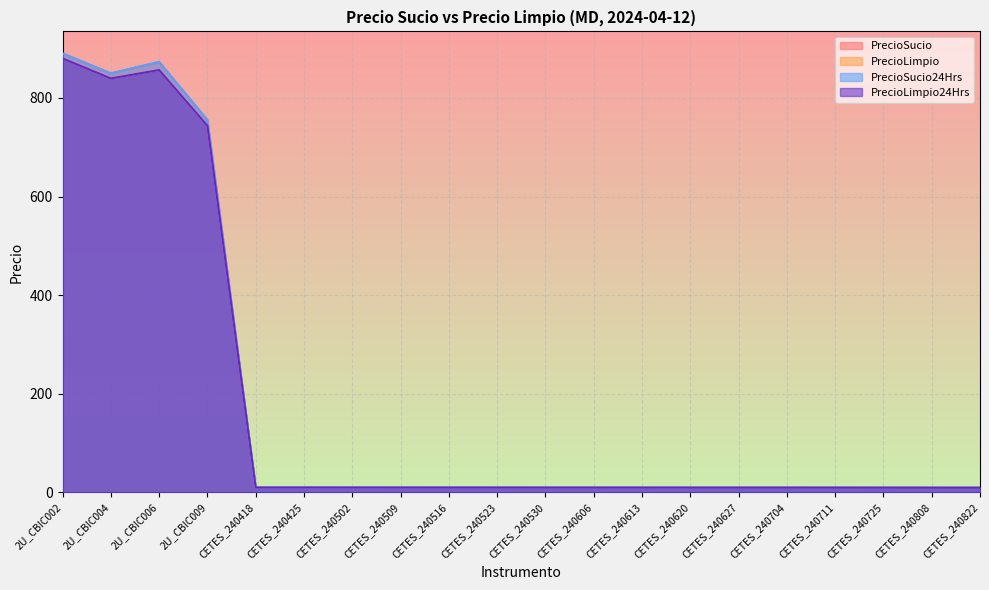

Rank the series by their maximum value, from highest to lowest.

PrecioSucio24Hrs, PrecioSucio, PrecioLimpio, PrecioLimpio24Hrs